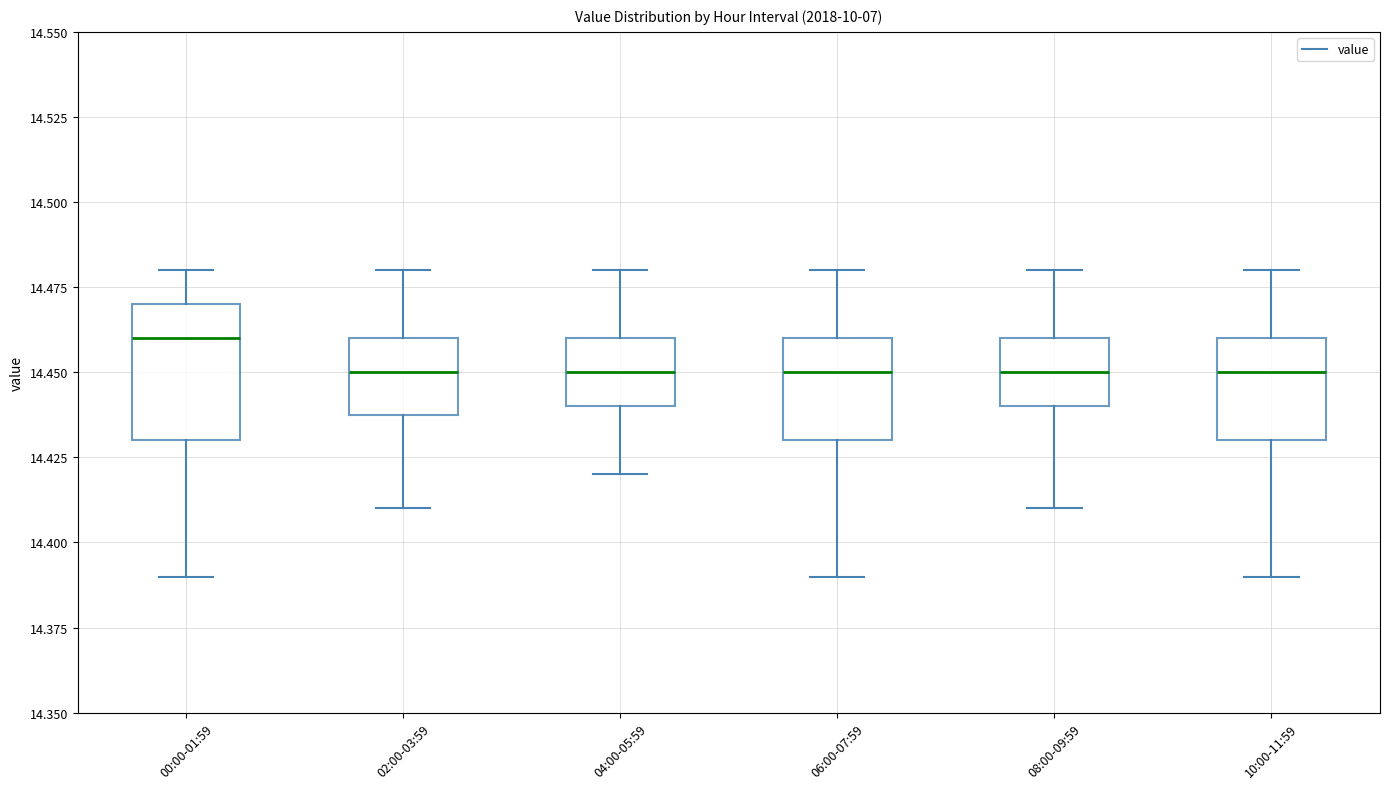

Where does the upper whisker of the box for 00:00-01:59 end on the y-axis? The values are not printed on the chart, so give them approximately, as read against the axis.

14.48